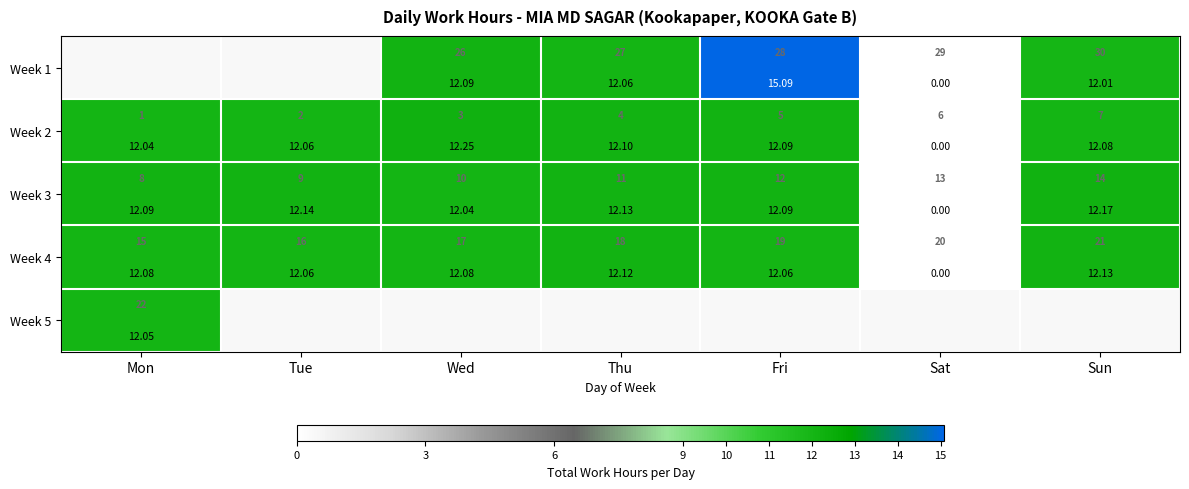

The value of Week 2 at Thu is 21.3. True or false?

False